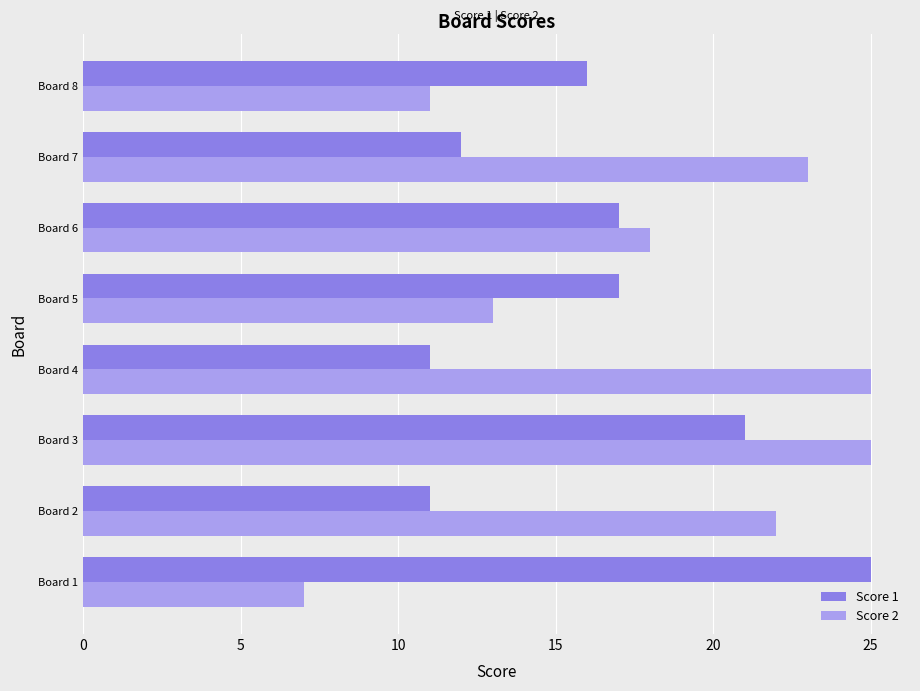

What is the smallest value displayed?

7